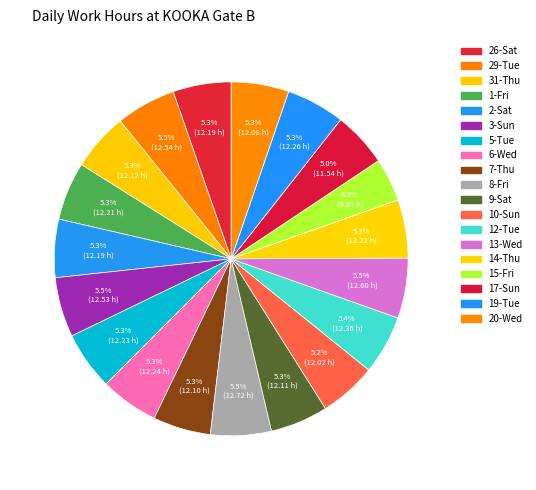

How many segments does this pie chart have?

19